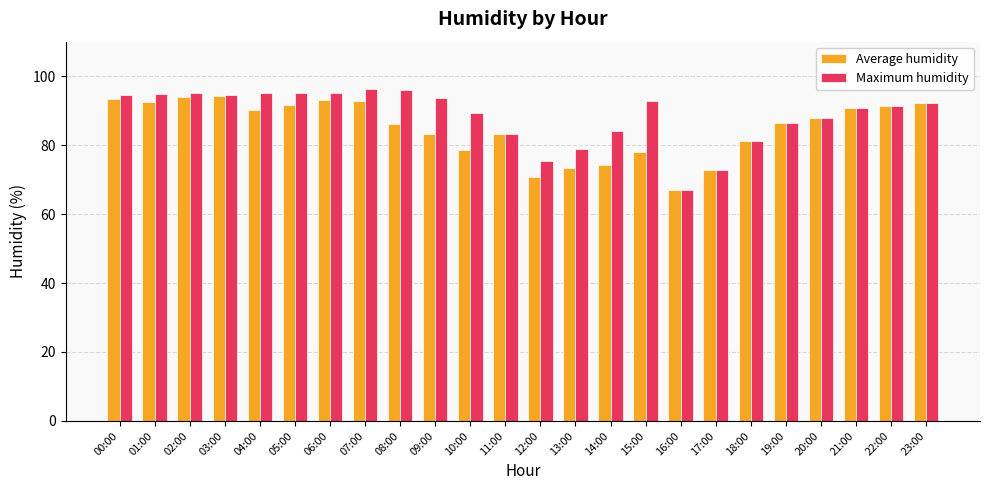

Read the Maximum humidity value at 01:00.

94.8